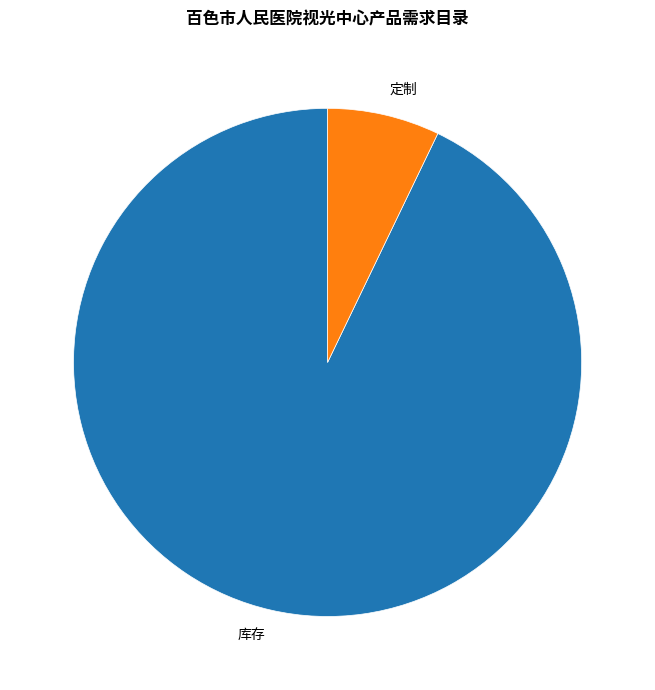

What is the majority slice?

库存